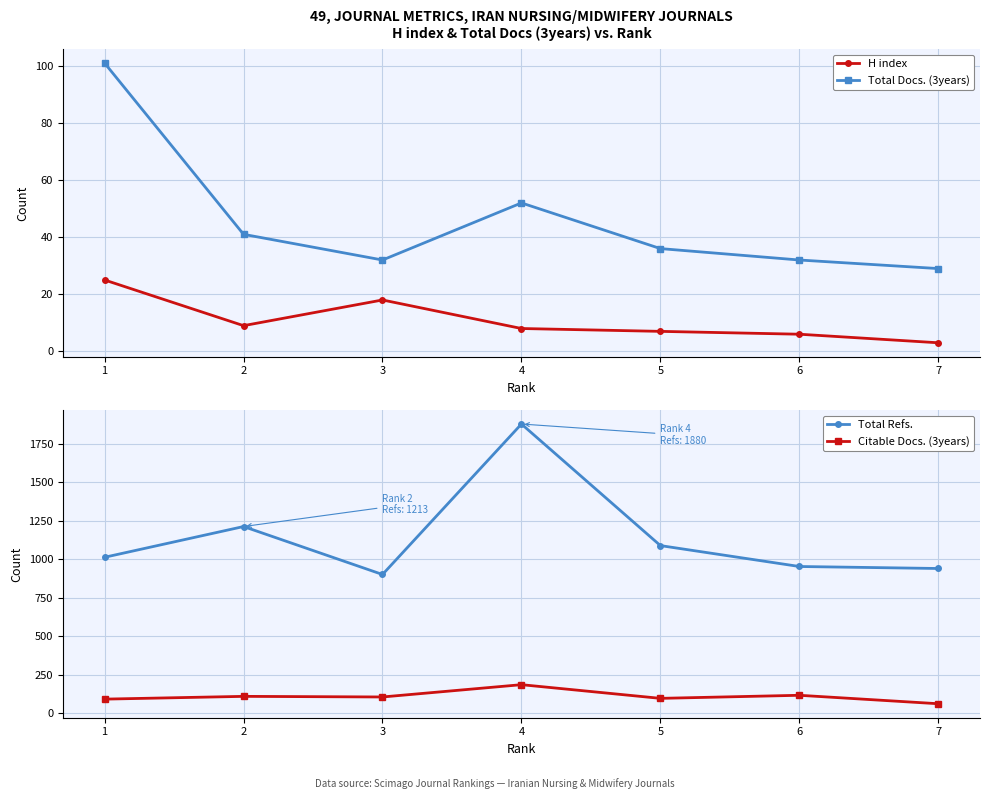

The Total Docs. (3years) series shows 83 at 4. True or false?

False